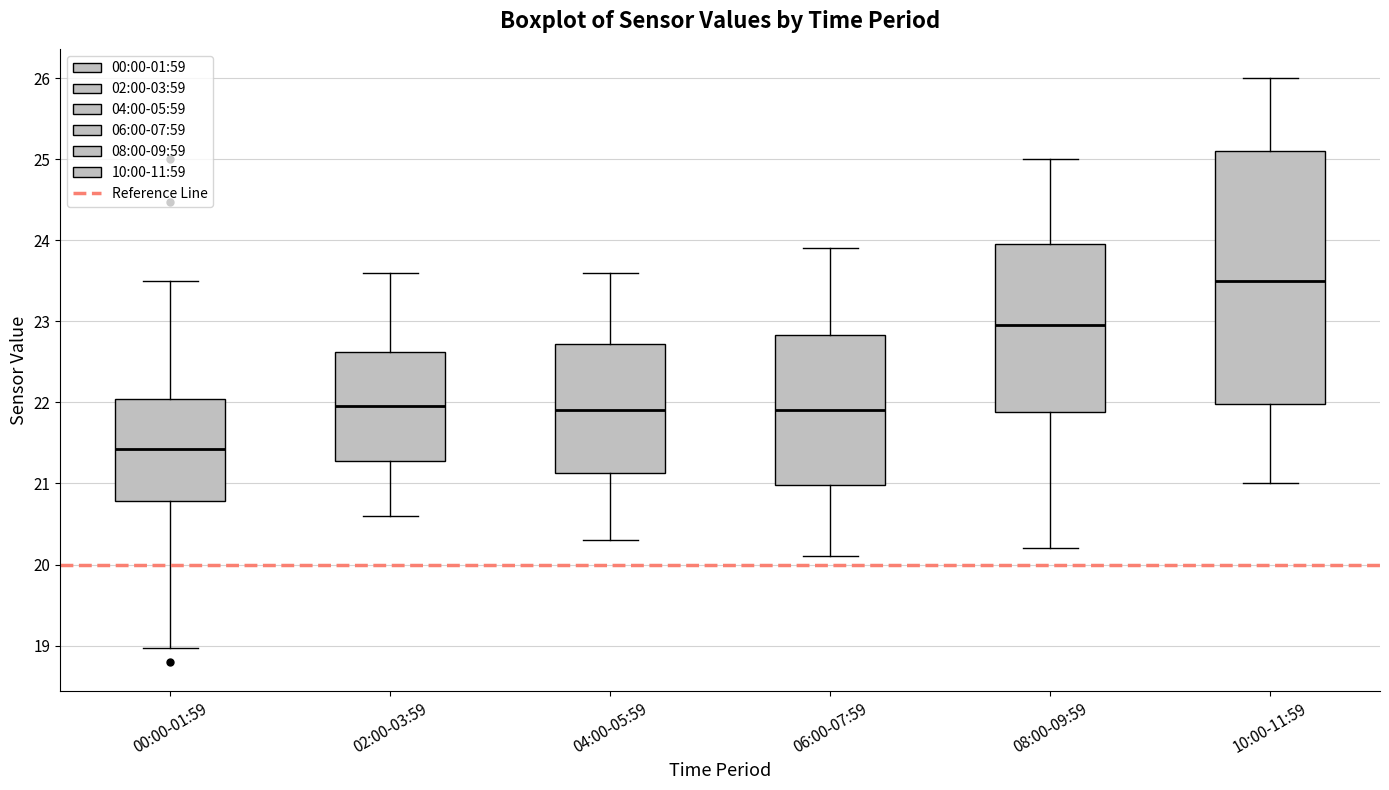

Where is the upper edge of the box for 02:00-03:59 on the y-axis? The values are not printed on the chart, so give them approximately, as read against the axis.

22.6